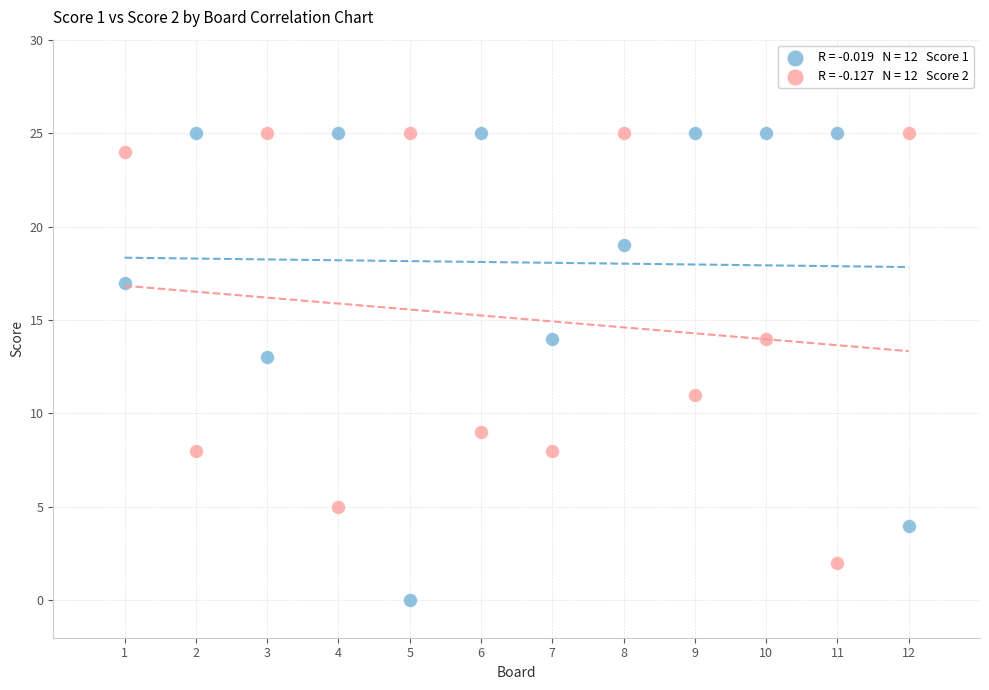

Across all data points, what is the range of Y values (max minus min)?

25